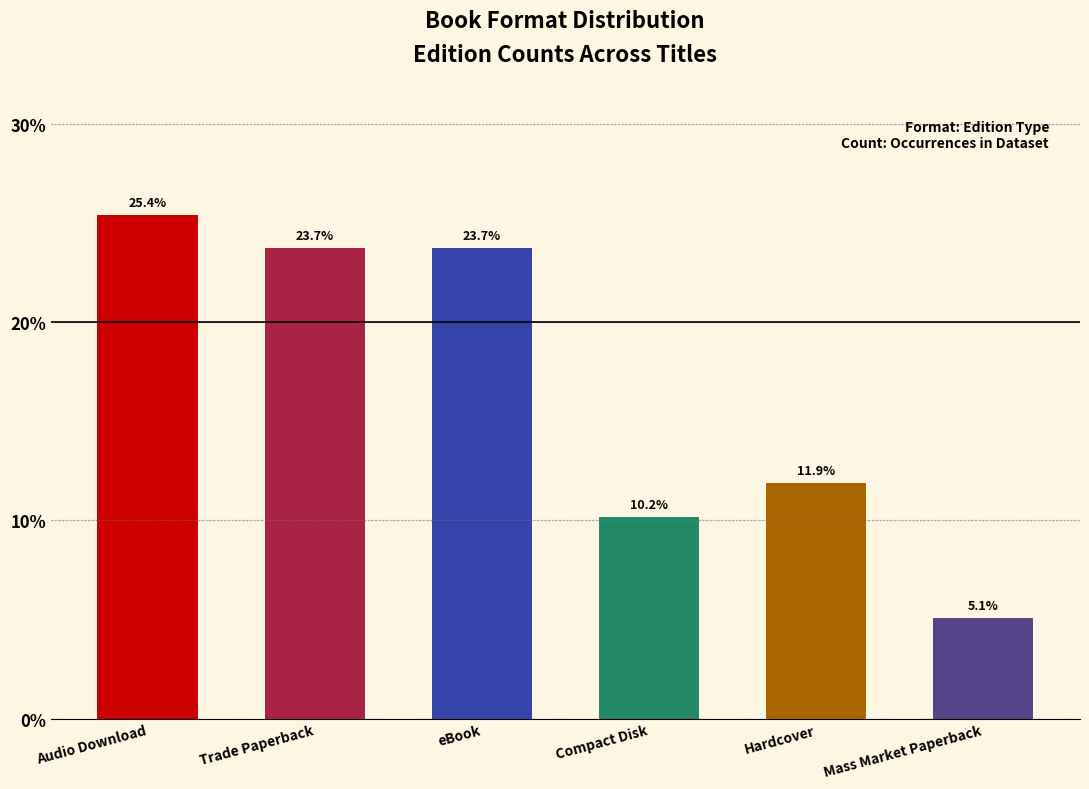

Reading left to right, transcribe all the data shown in this chart.

Audio Download=25.4	Trade Paperback=23.7	eBook=23.7	Compact Disk=10.2	Hardcover=11.9	Mass Market Paperback=5.1